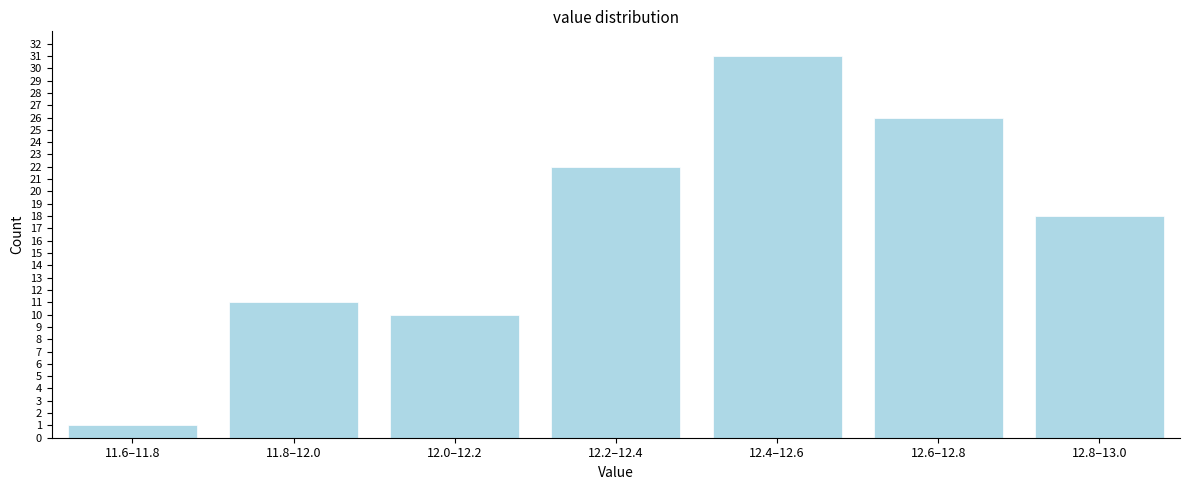

Reading left to right, extract all data points from this chart.

1	11	10	22	31	26	18